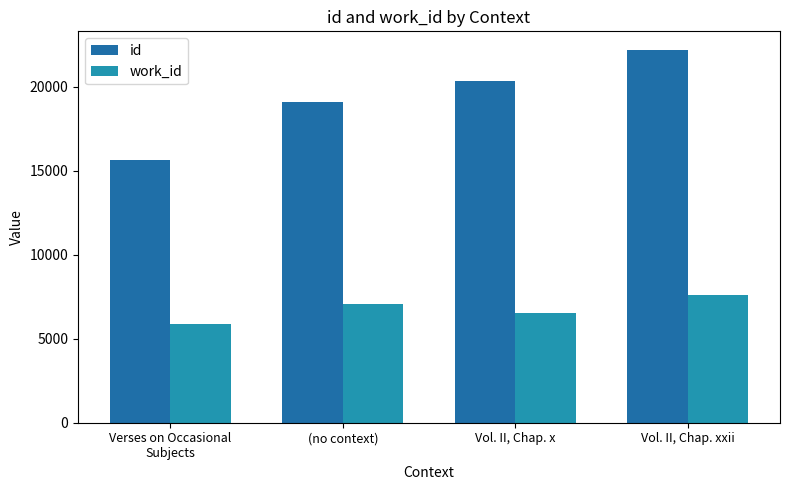

Which series has the widest spread of values?

id